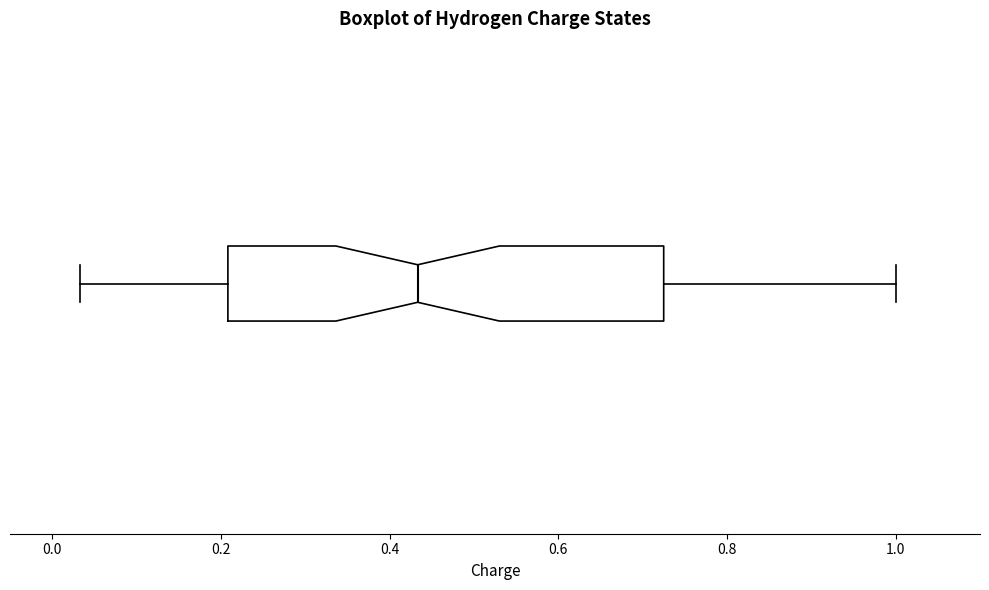

Transcribe this box plot: give where the median line is, the range the box spans, and where the two whiskers end, as read against the x-axis. The values are not printed on the chart, so give them approximately, as read against the axis.

median 0.44, box 0.20 to 0.72, whiskers 0.04 to 1.00